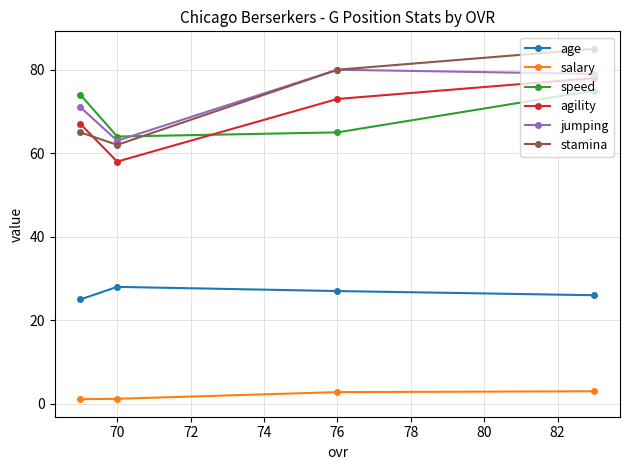

What is the spread (max minus min) of values at 76?

77.2